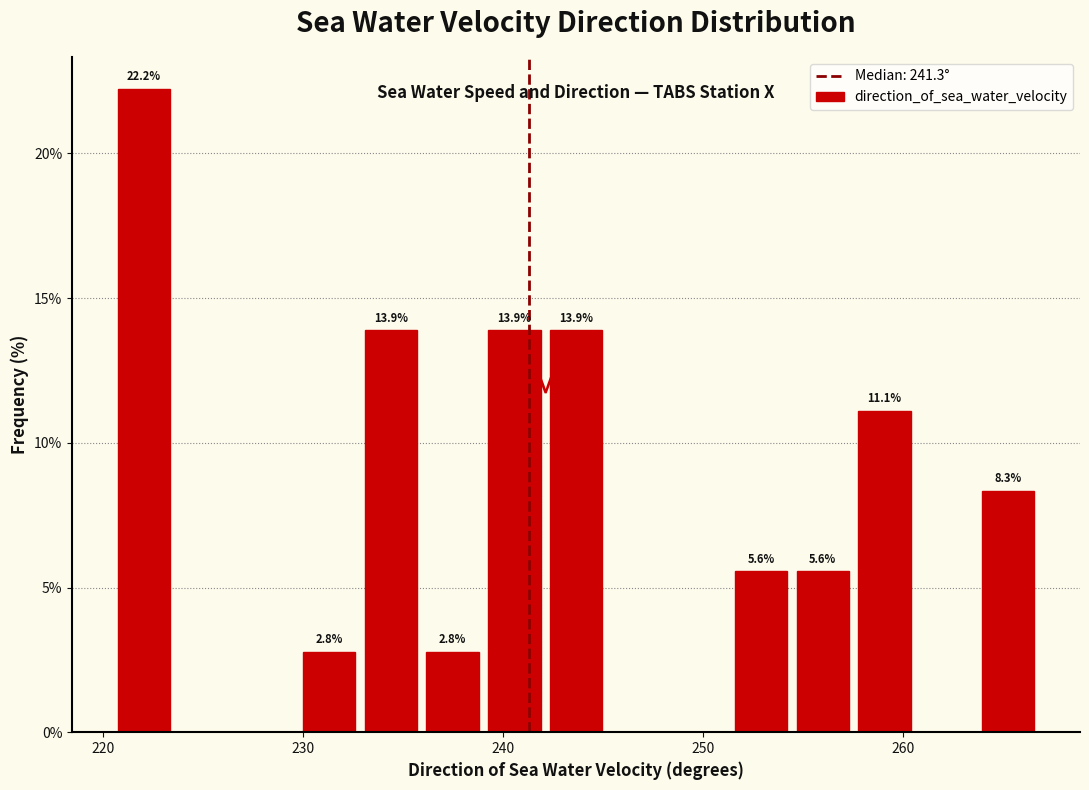

Read against the x-axis, roughly where is the centre of the tallest bar?

222